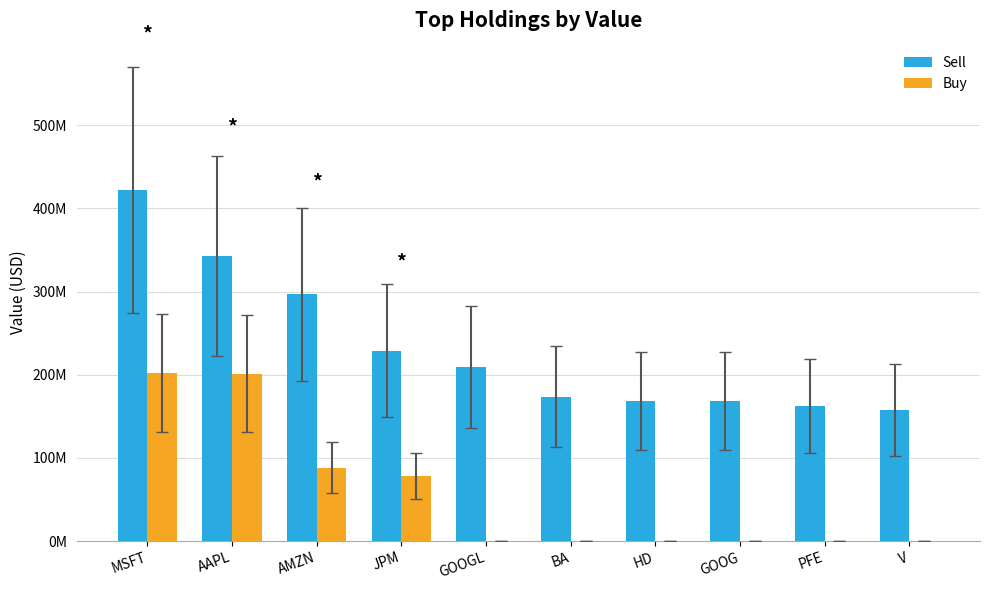

Are the bars horizontal?

No